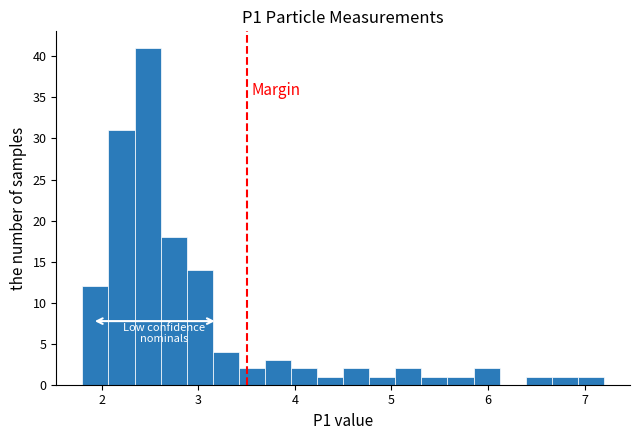

Around what value on the x-axis is the tallest bar? Give the approximate position of its centre, as read against the axis.

2.5